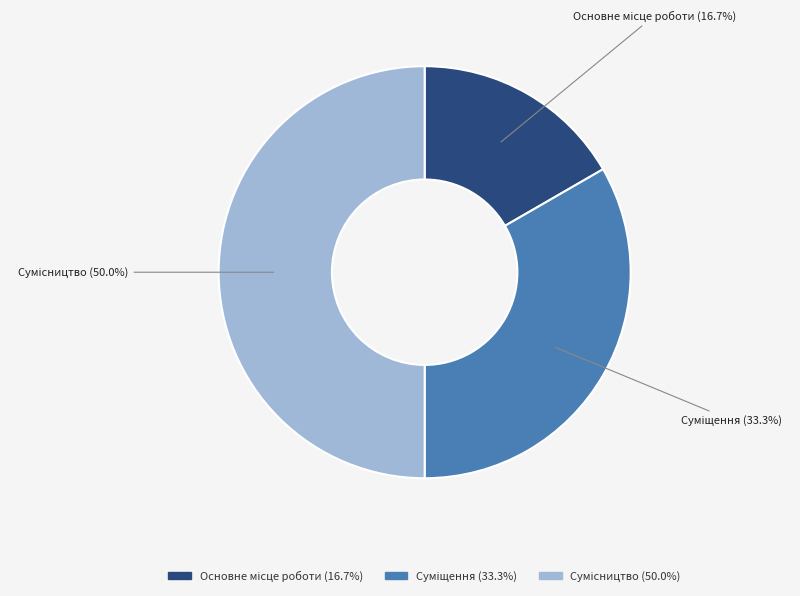

Between Основне місце роботи and Сумісництво, which is larger?

Сумісництво